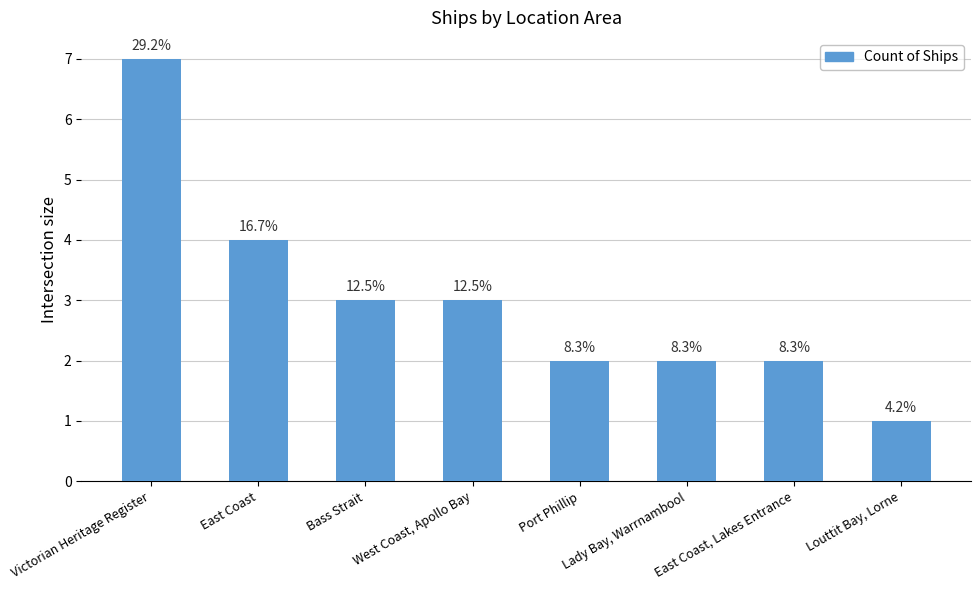

How many bars are there in total?

8